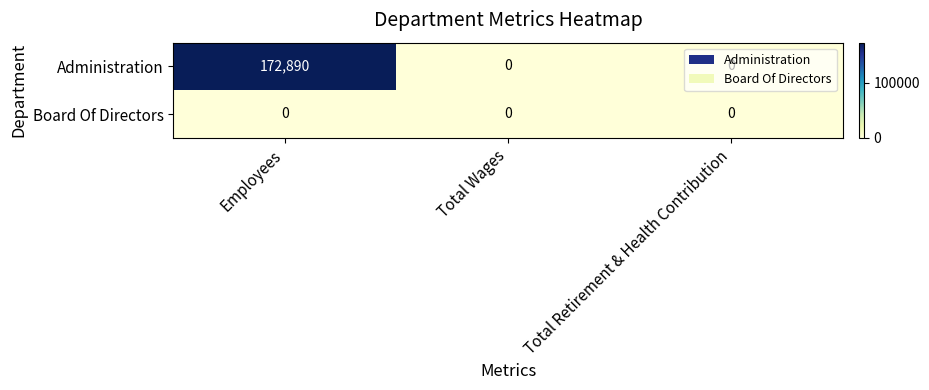

Which series has the widest spread of values?

Administration